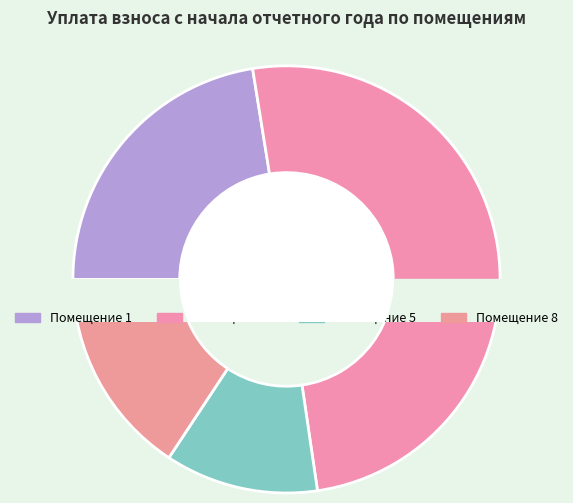

What is the largest slice in the pie chart?

4